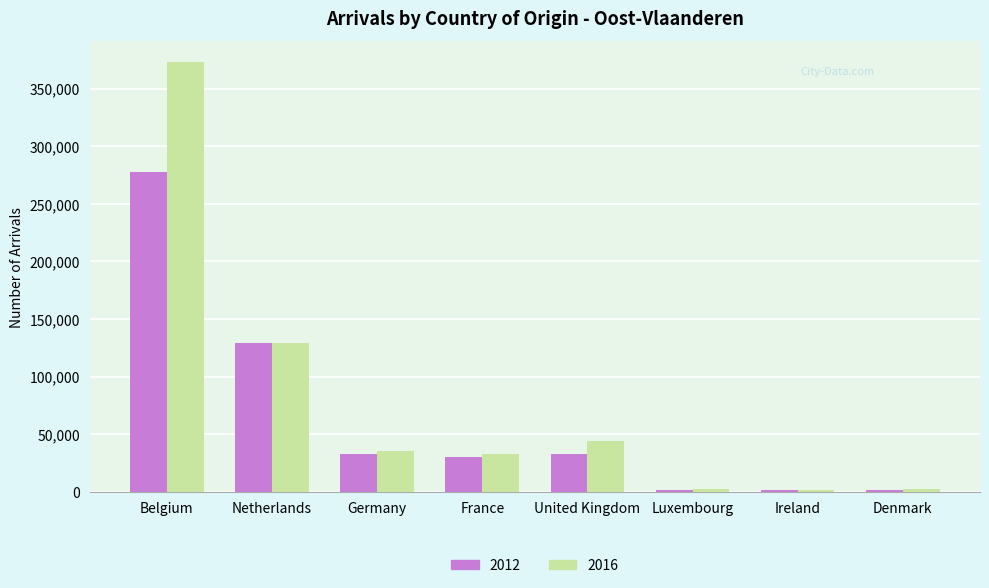

Which series has the largest total across all categories?

2016